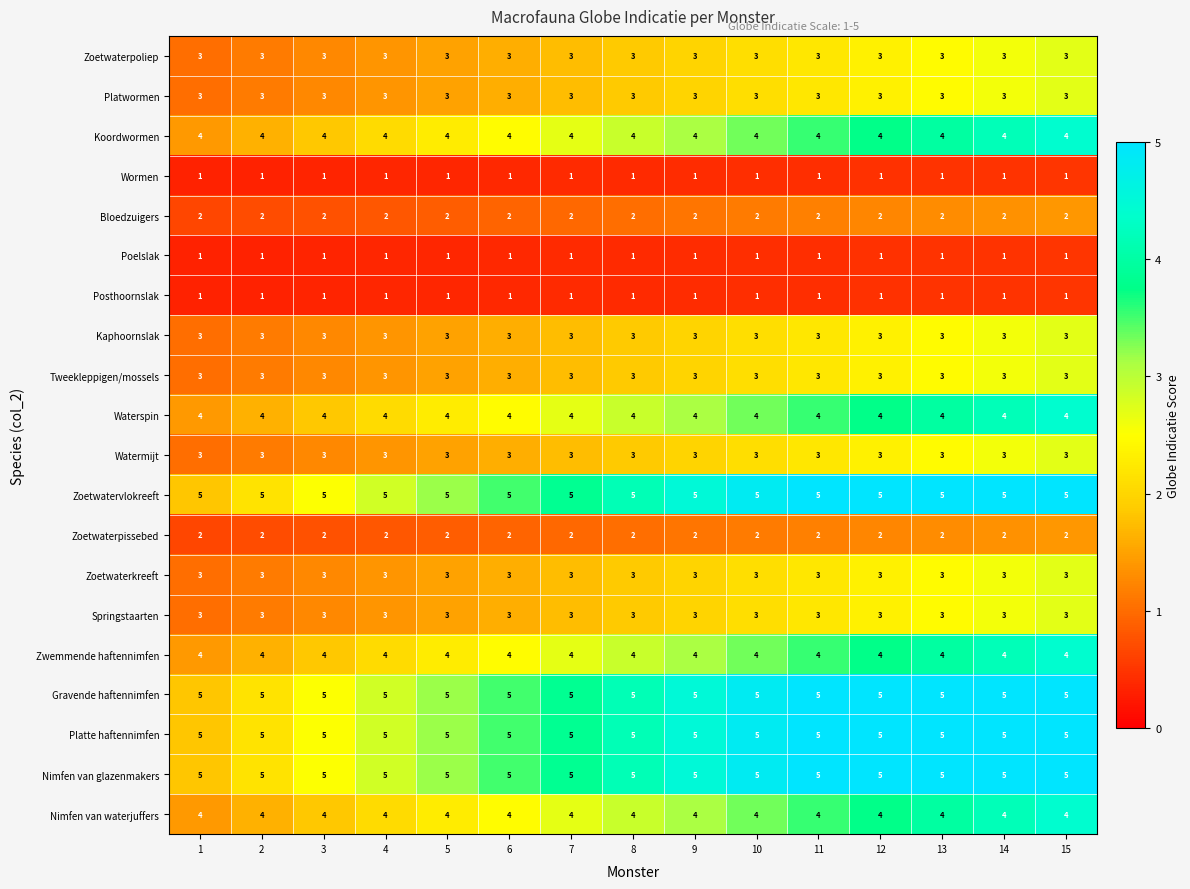

What is the sum of all Posthoornslak values?

15